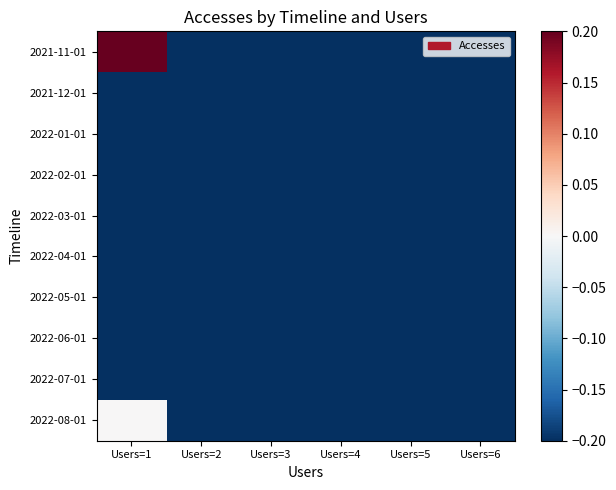

Which series has the largest total across all categories?

2021-11-01